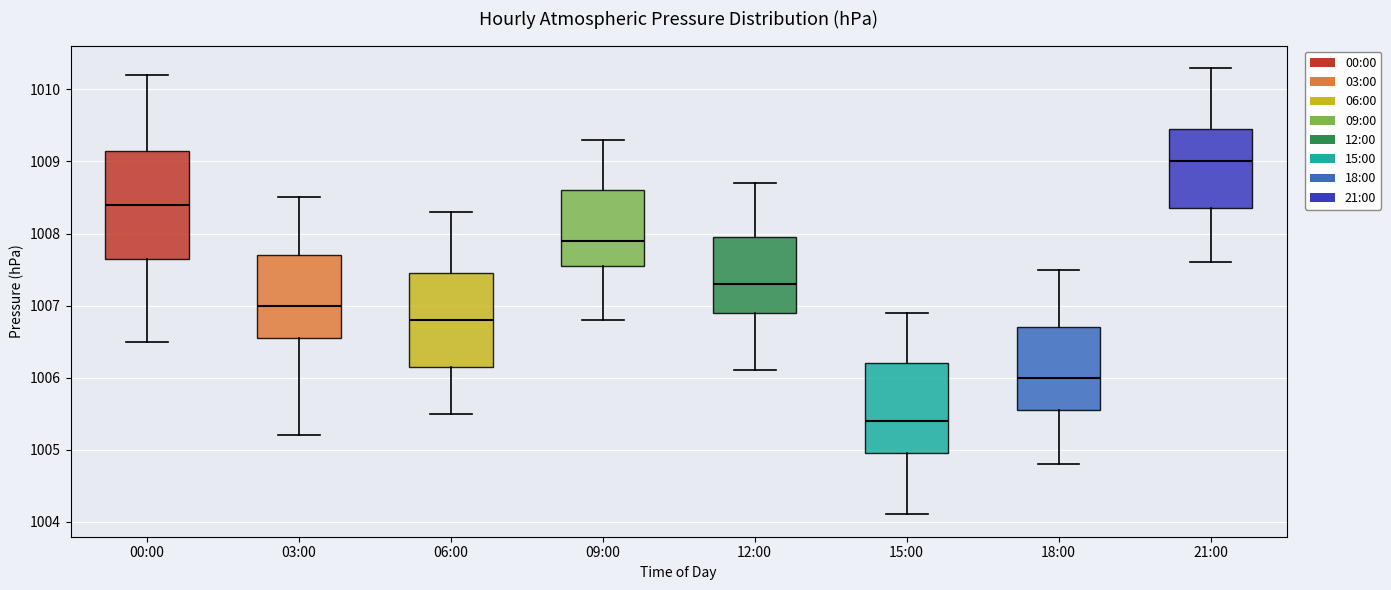

Where does the median line of the box for 12:00 sit on the y-axis? The values are not printed on the chart, so give them approximately, as read against the axis.

1007.3